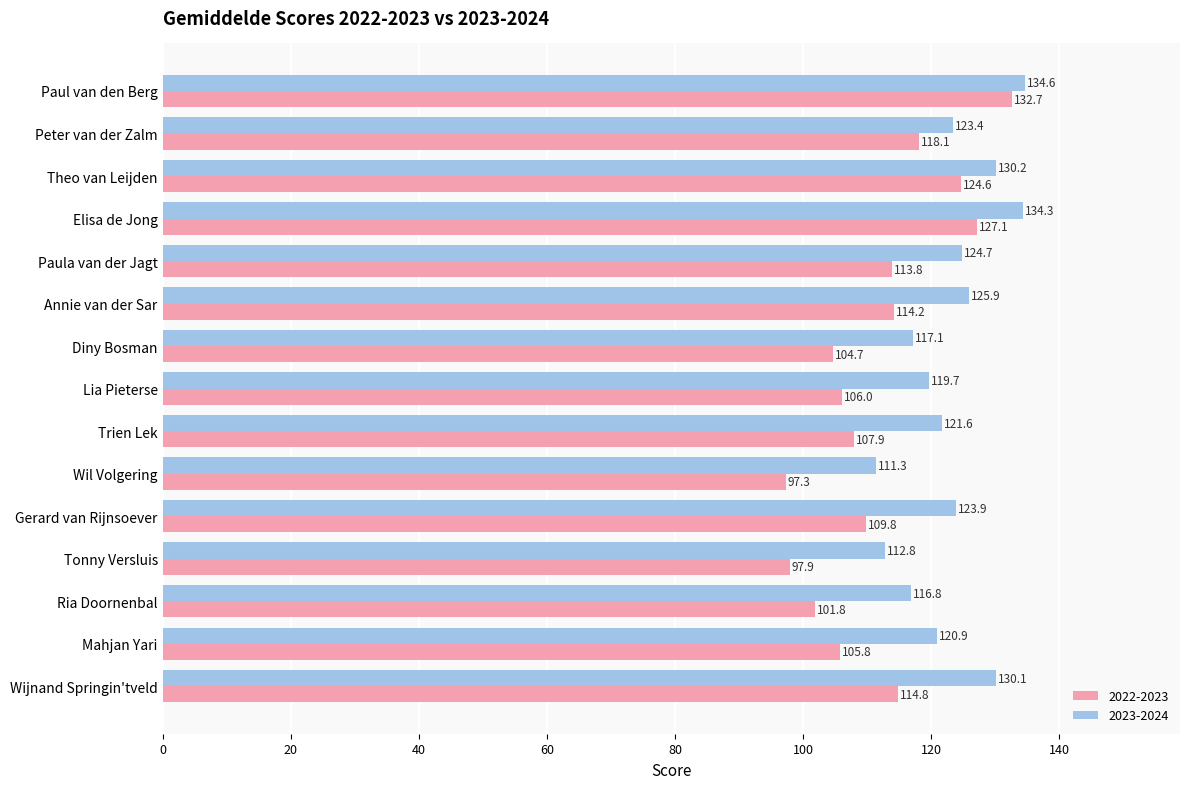

Which series changed the most between Theo van Leijden and Elisa de Jong?

2023-2024